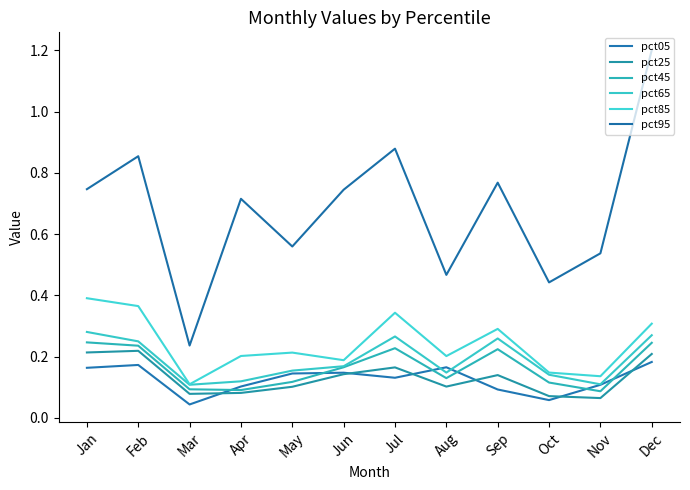

Which series has the widest spread of values?

pct95